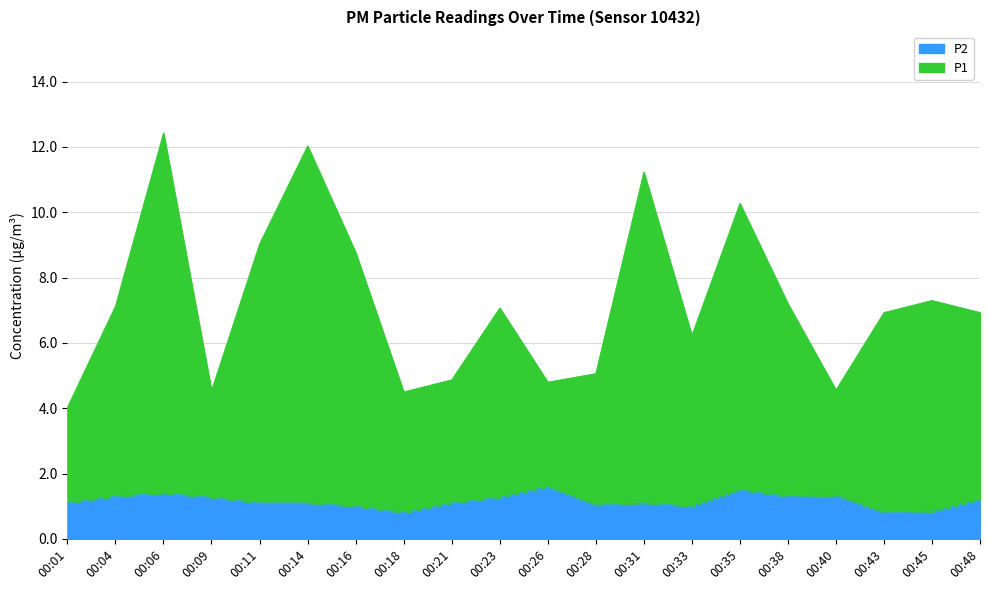

What is the value of the P2 point at the 16th from the left?

1.3